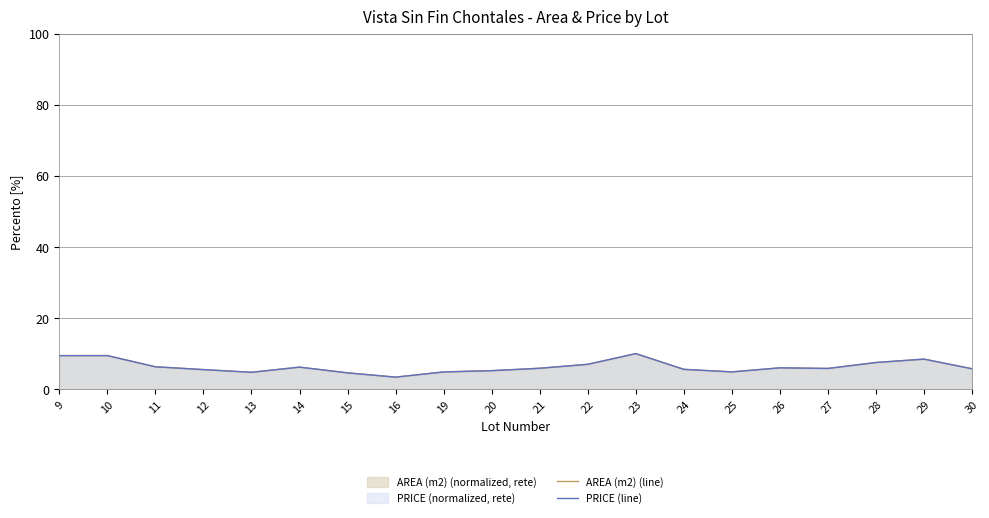

Rank the categories by AREA (m2) (line) value from highest to lowest.

23, 10, 9, 29, 28, 22, 11, 14, 26, 21, 27, 30, 24, 12, 20, 25, 19, 13, 15, 16